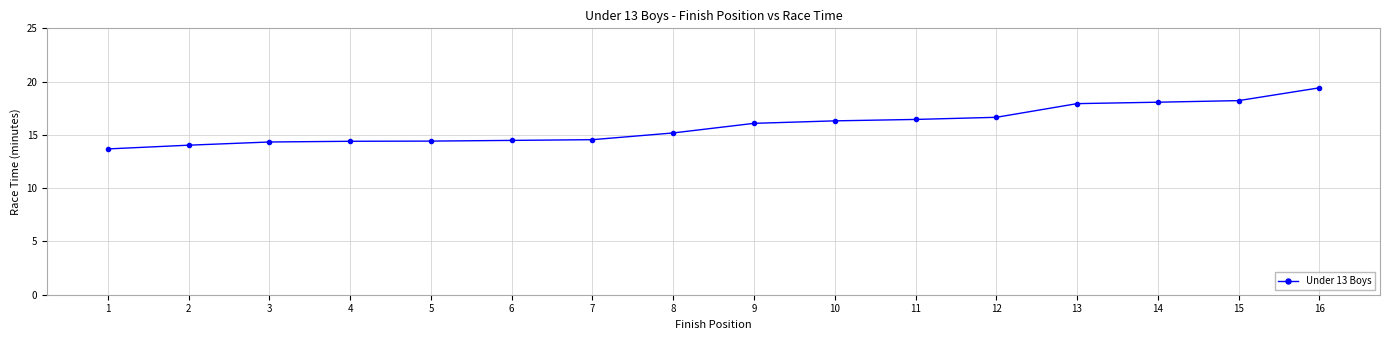

How many lines are shown in the chart?

1